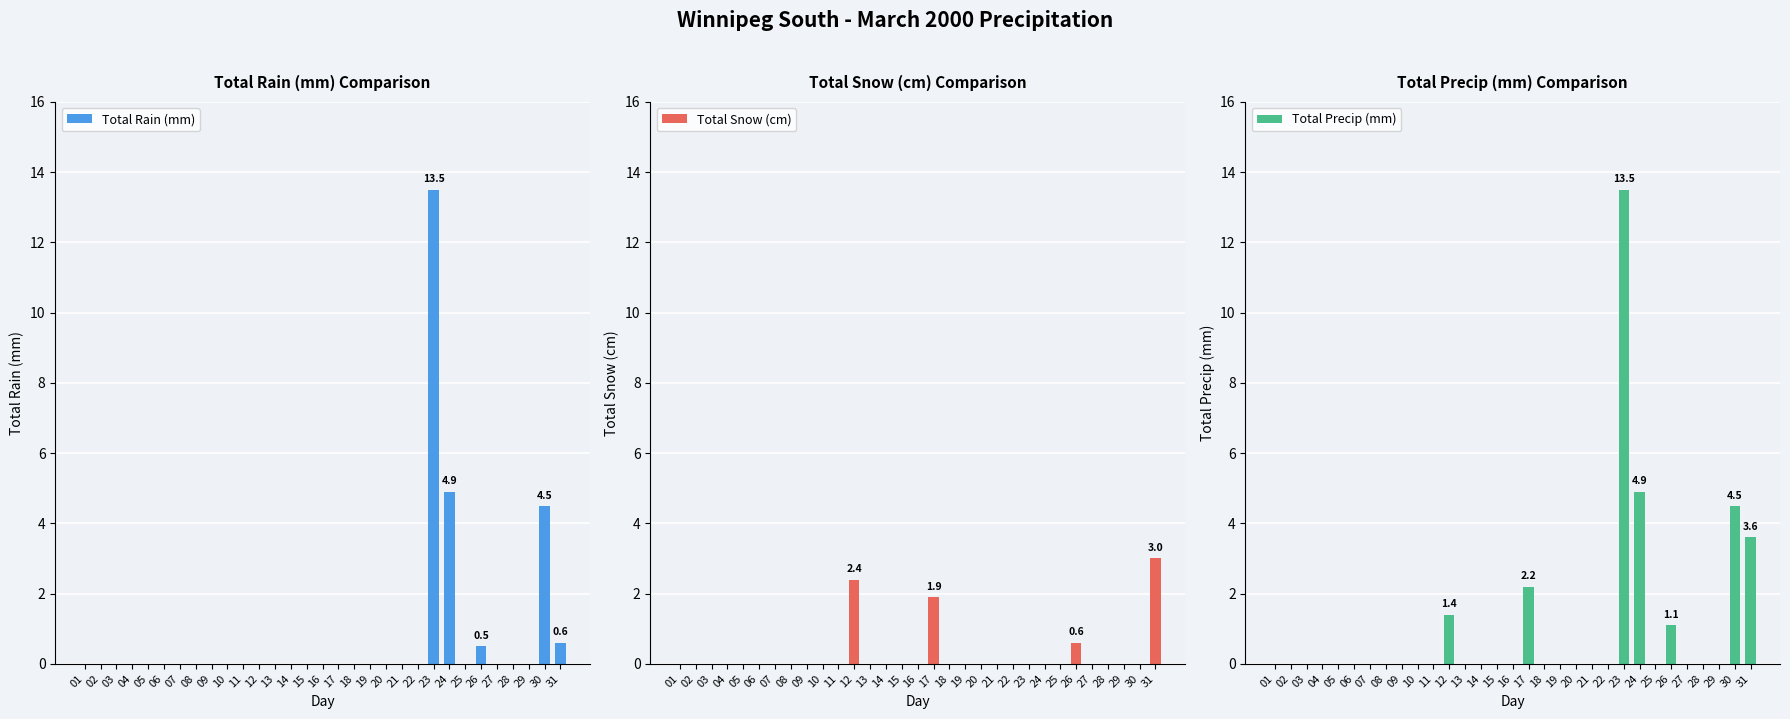

Which category has the highest value across all series?

23